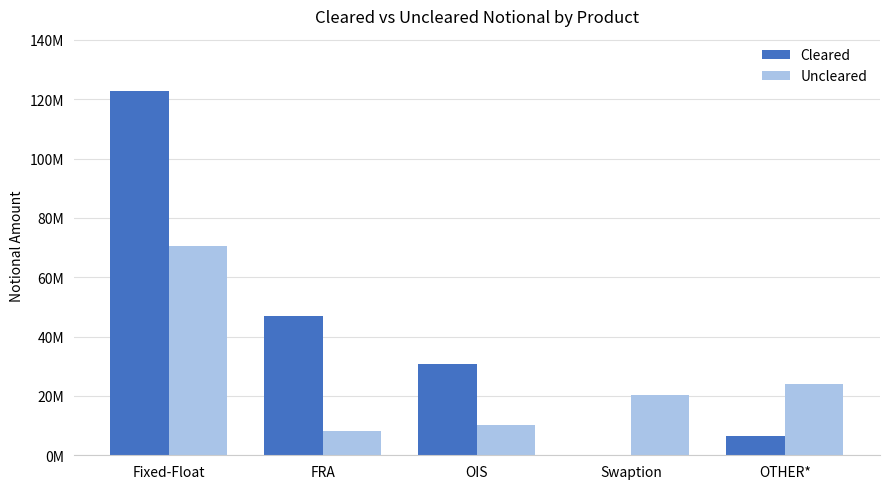

Which series has the largest range (max minus min)?

Cleared